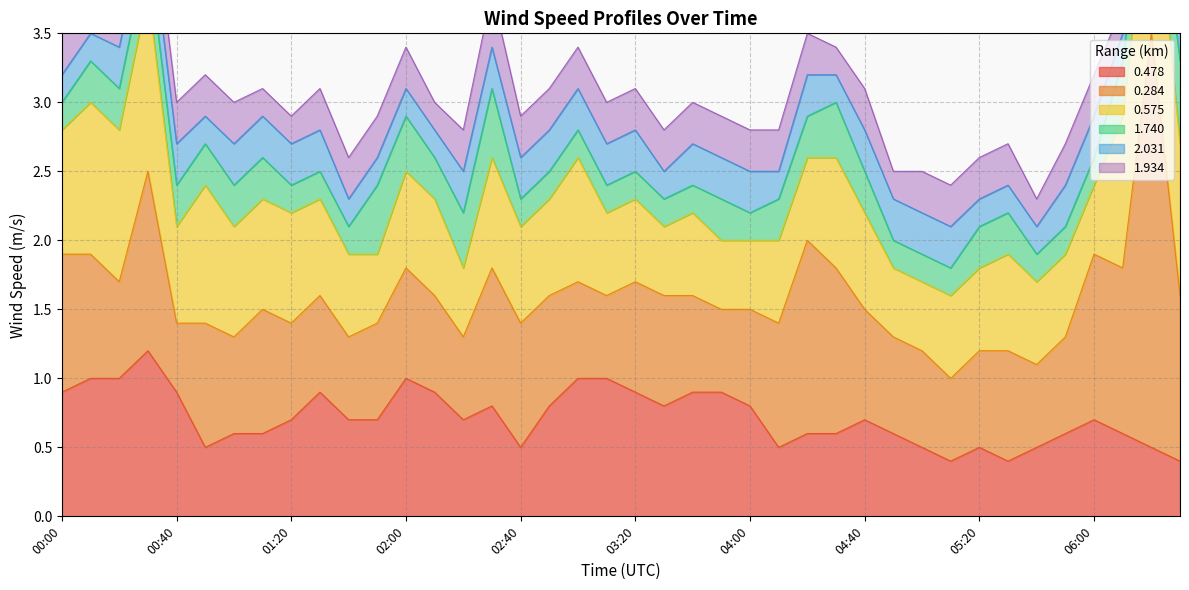

What is the difference between the highest and lowest values at 01:30?

0.7